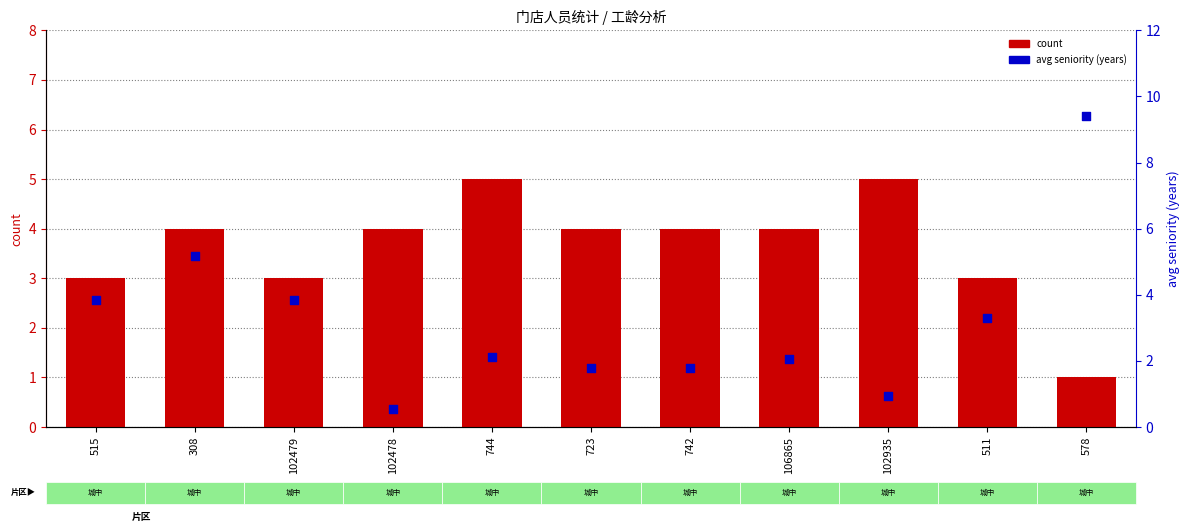

At which category is the sum across all series the highest?

578